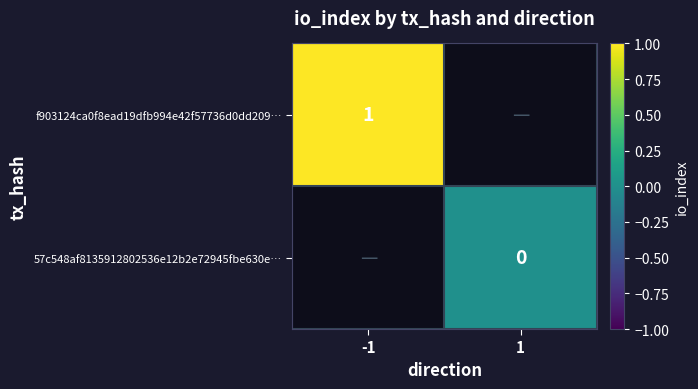

The f903124ca0f8ead19dfb994e42f57736d0dd209… series shows 2 at -1. True or false?

False